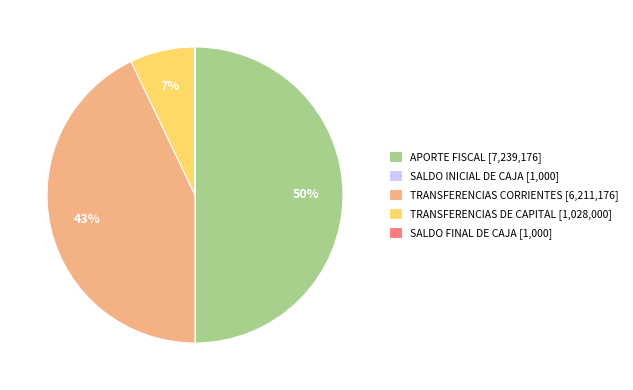

Is it true that TRANSFERENCIAS DE CAPITAL [1,028,000] is 1% of the pie?

False